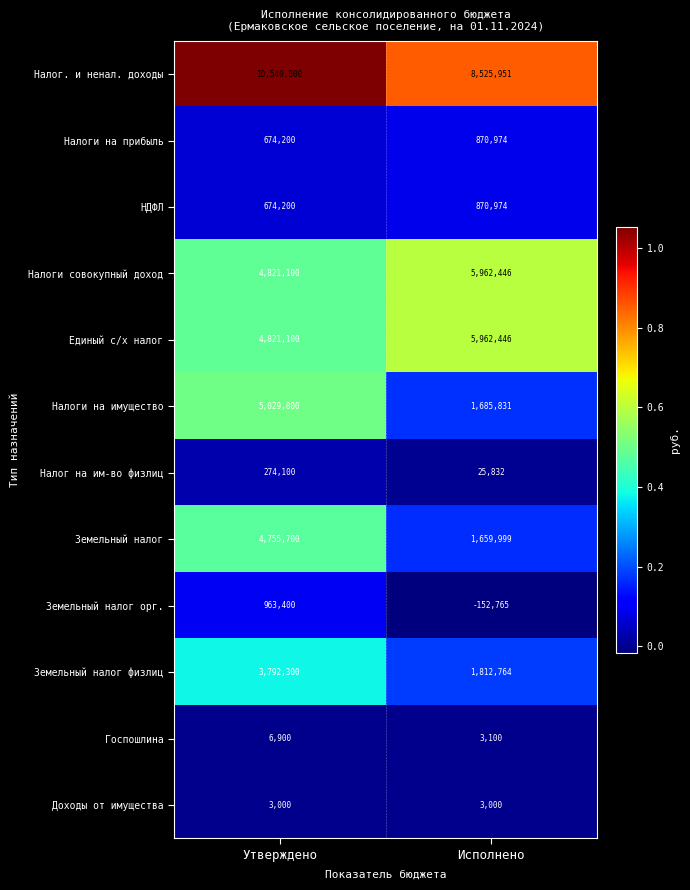

What is the smallest value displayed?

-152765